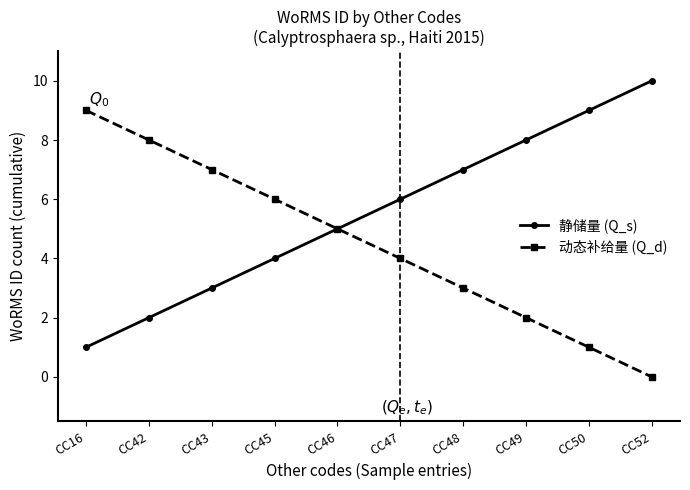

Count the number of categories in the chart.

10